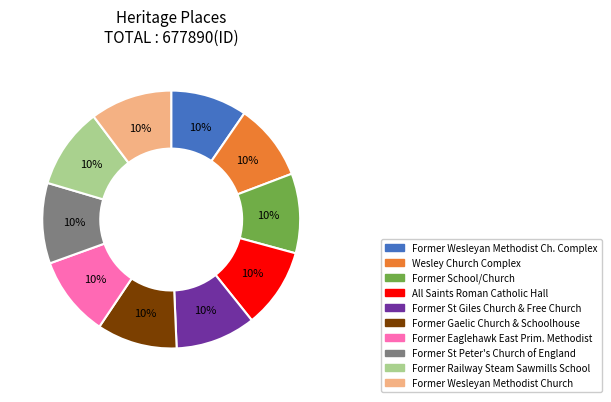

Is there any slice that represents more than half of the pie?

No